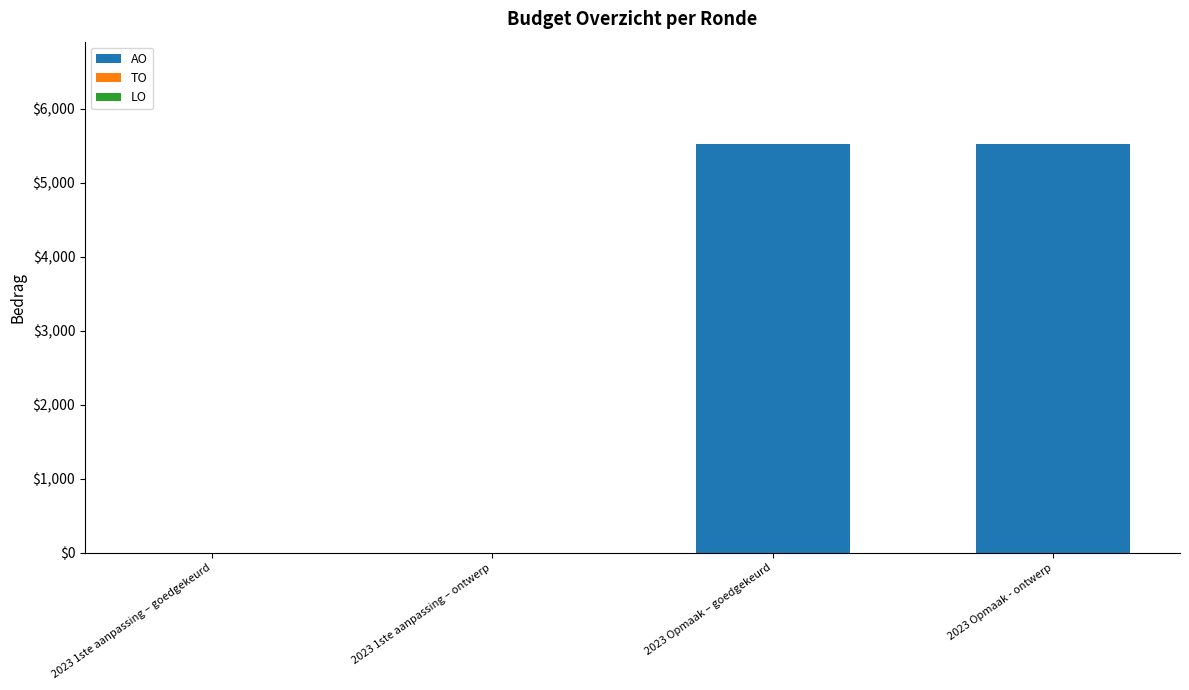

Reading left to right, extract all data points from this chart.

2023 1ste aanpassing – goedgekeurd=0	2023 1ste aanpassing – ontwerp=0	2023 Opmaak – goedgekeurd=5527	2023 Opmaak - ontwerp=5527